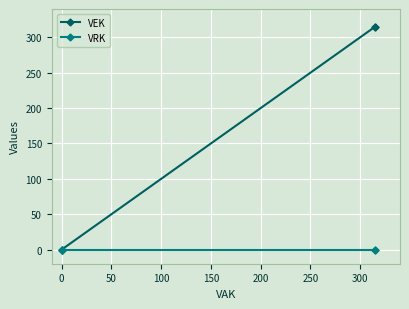

True or false: VEK and VRK intersect in this chart.

False